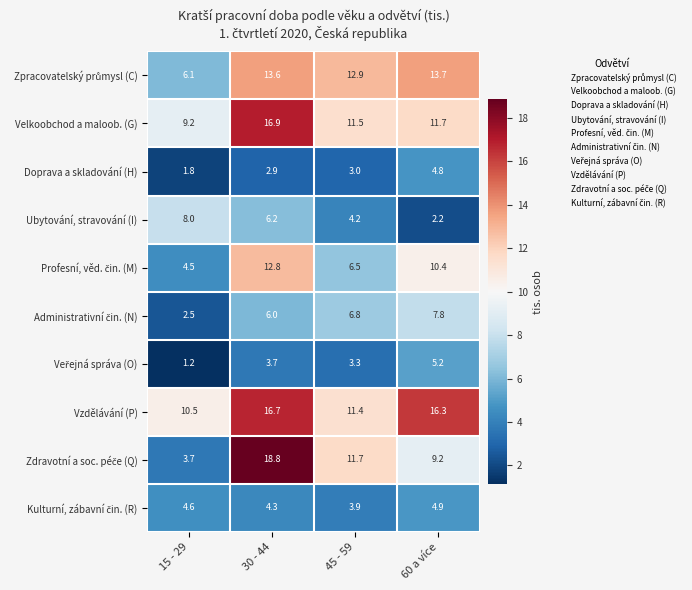

What is the total value across all series at 60 a více?

86.2